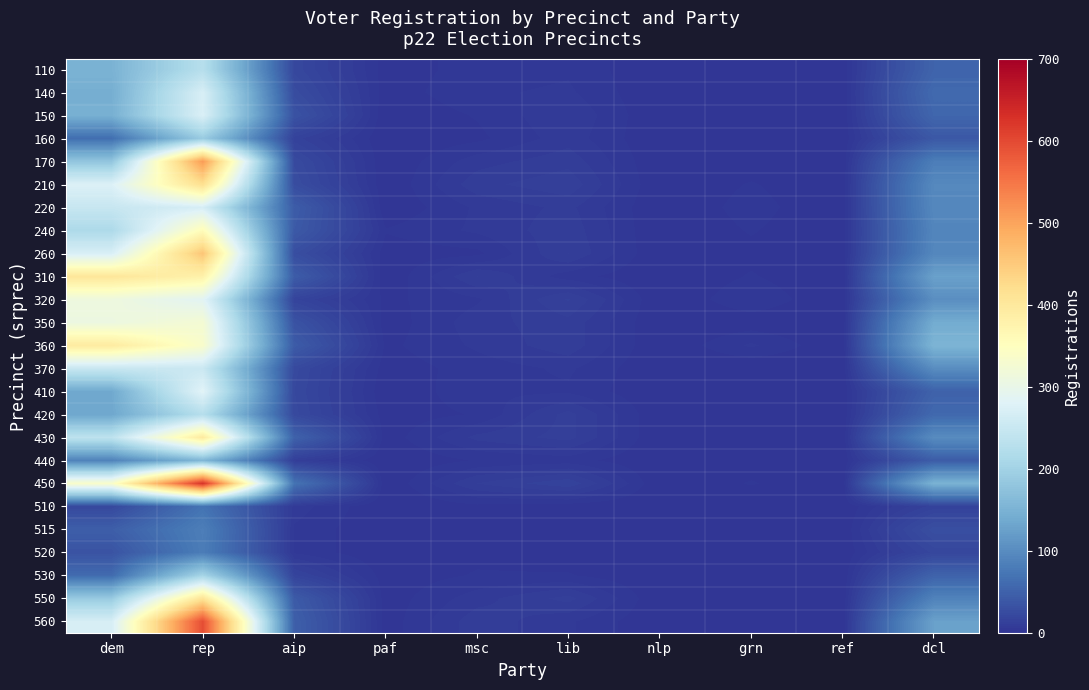

Which label corresponds to the smallest value in the chart?

nlp